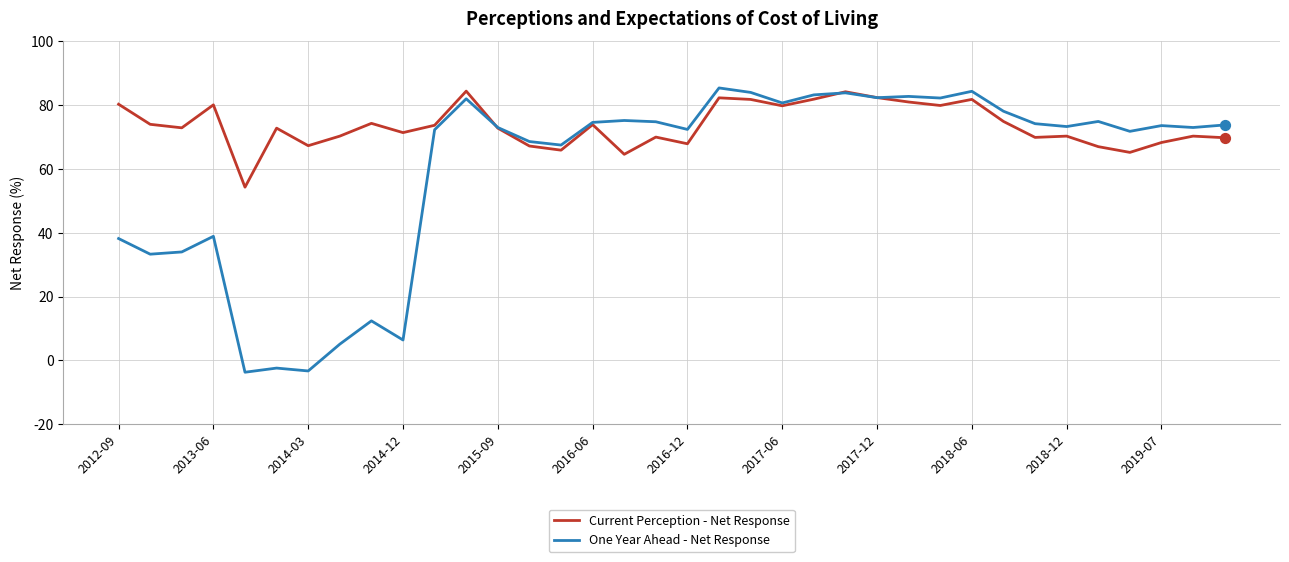

Which series has the widest spread of values?

One Year Ahead - Net Response